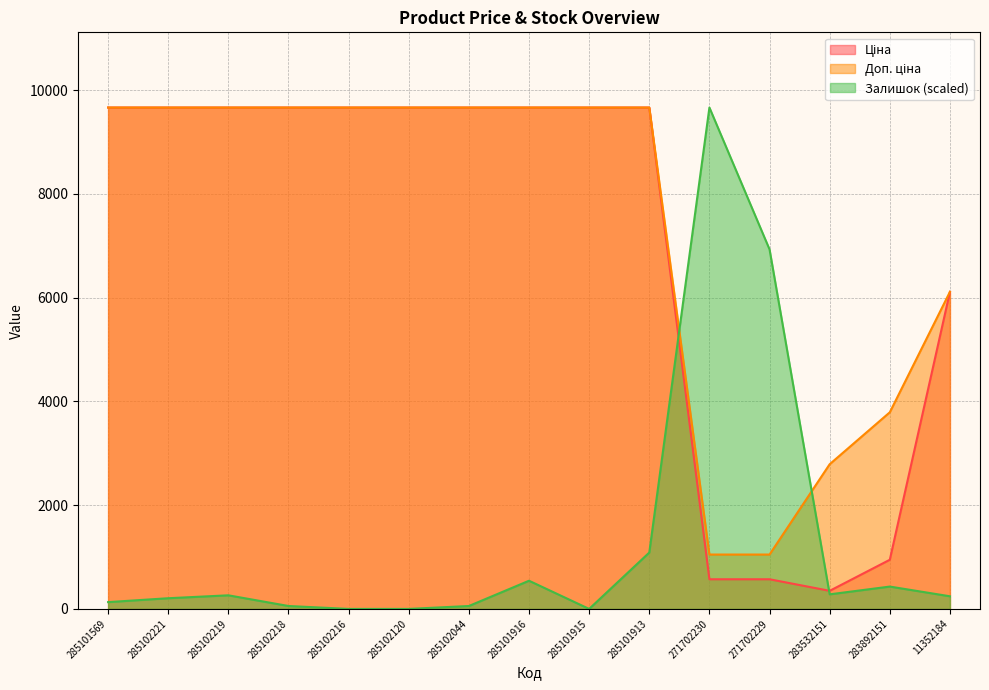

Is it true that Ціна equals 15692.9 at 285102219?

False